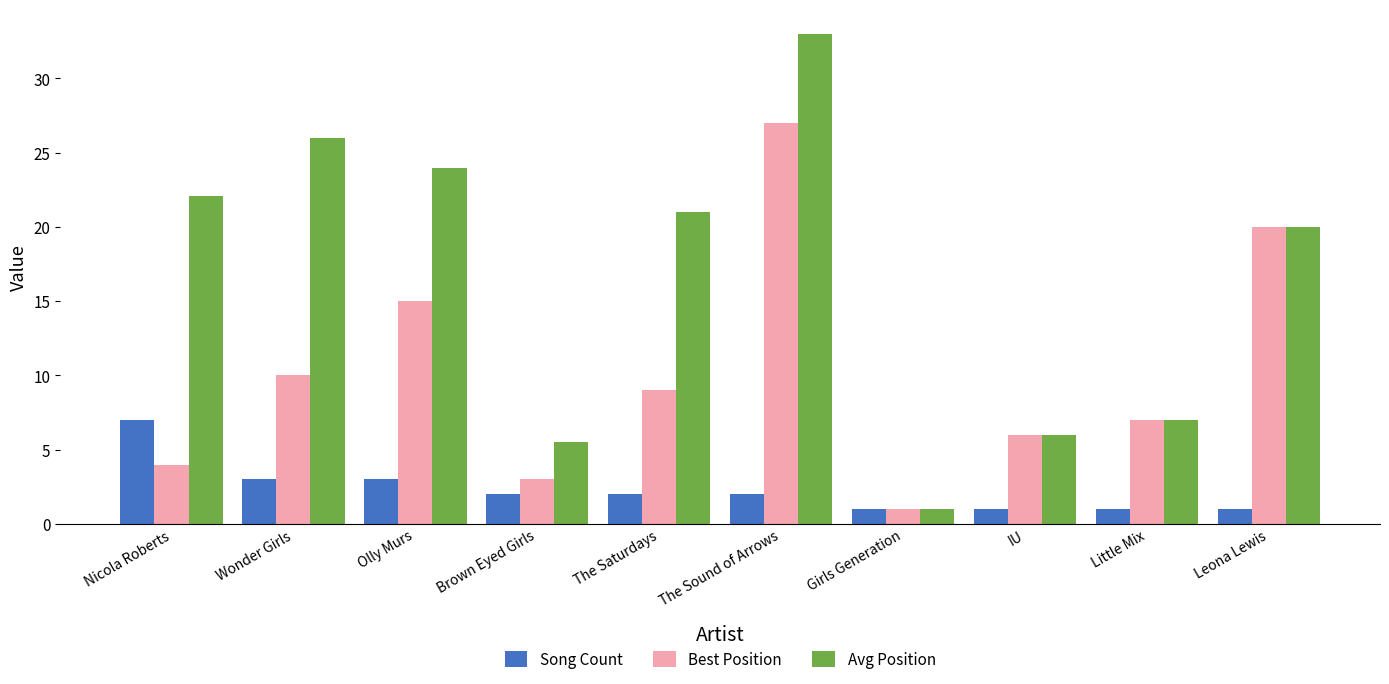

Reading left to right, transcribe all the data shown in this chart.

Song Count: Nicola Roberts=7.0	Wonder Girls=3.0	Olly Murs=3.0	Brown Eyed Girls=2.0	The Saturdays=2.0	The Sound of Arrows=2.0	Girls Generation=1.0	IU=1.0	Little Mix=1.0	Leona Lewis=1.0
Best Position: Nicola Roberts=4.0	Wonder Girls=10.0	Olly Murs=15.0	Brown Eyed Girls=3.0	The Saturdays=9.0	The Sound of Arrows=27.0	Girls Generation=1.0	IU=6.0	Little Mix=7.0	Leona Lewis=20.0
Avg Position: Nicola Roberts=22.1	Wonder Girls=26.0	Olly Murs=24.0	Brown Eyed Girls=5.5	The Saturdays=21.0	The Sound of Arrows=33.0	Girls Generation=1.0	IU=6.0	Little Mix=7.0	Leona Lewis=20.0